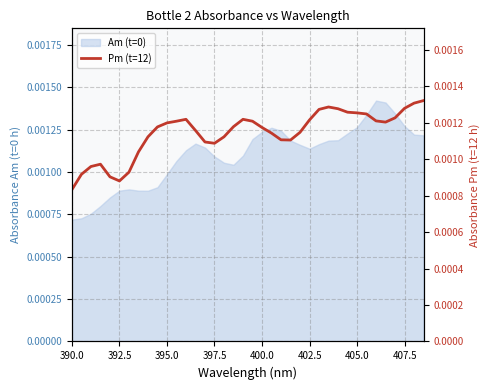

How many lines are shown in the chart?

1